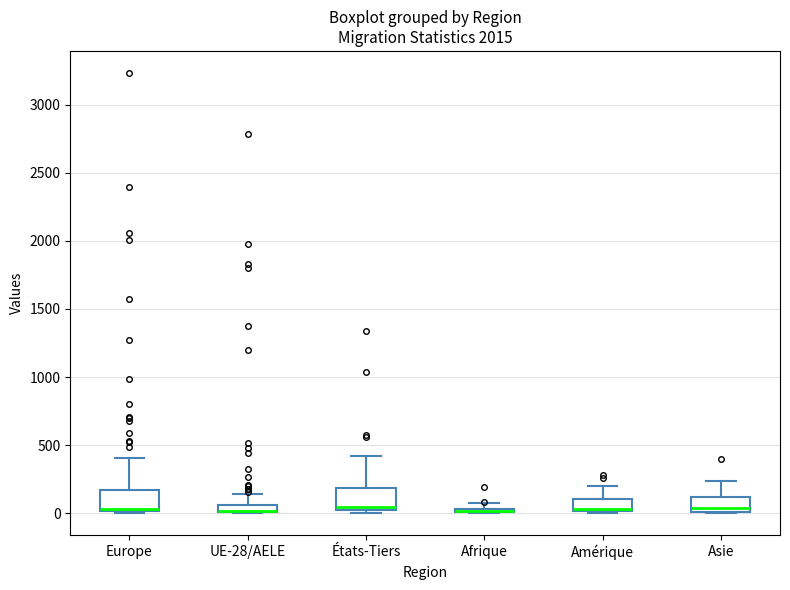

Where is the lower edge of the box for UE-28/AELE on the y-axis? The values are not printed on the chart, so give them approximately, as read against the axis.

0